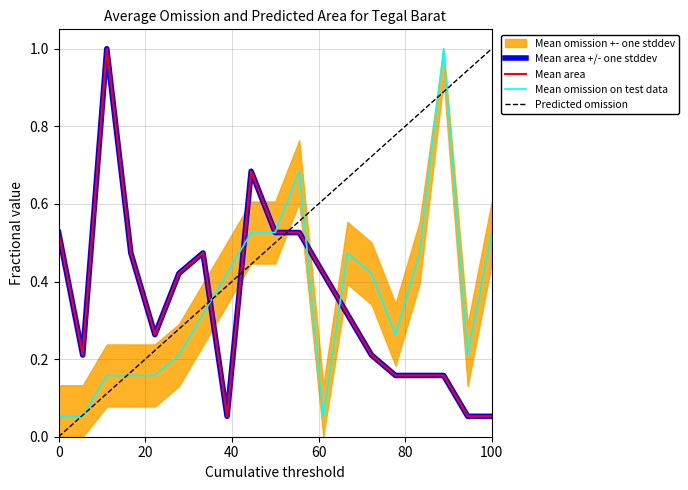

How many interior local peaks does the Mean area +/- one stddev series have?

3